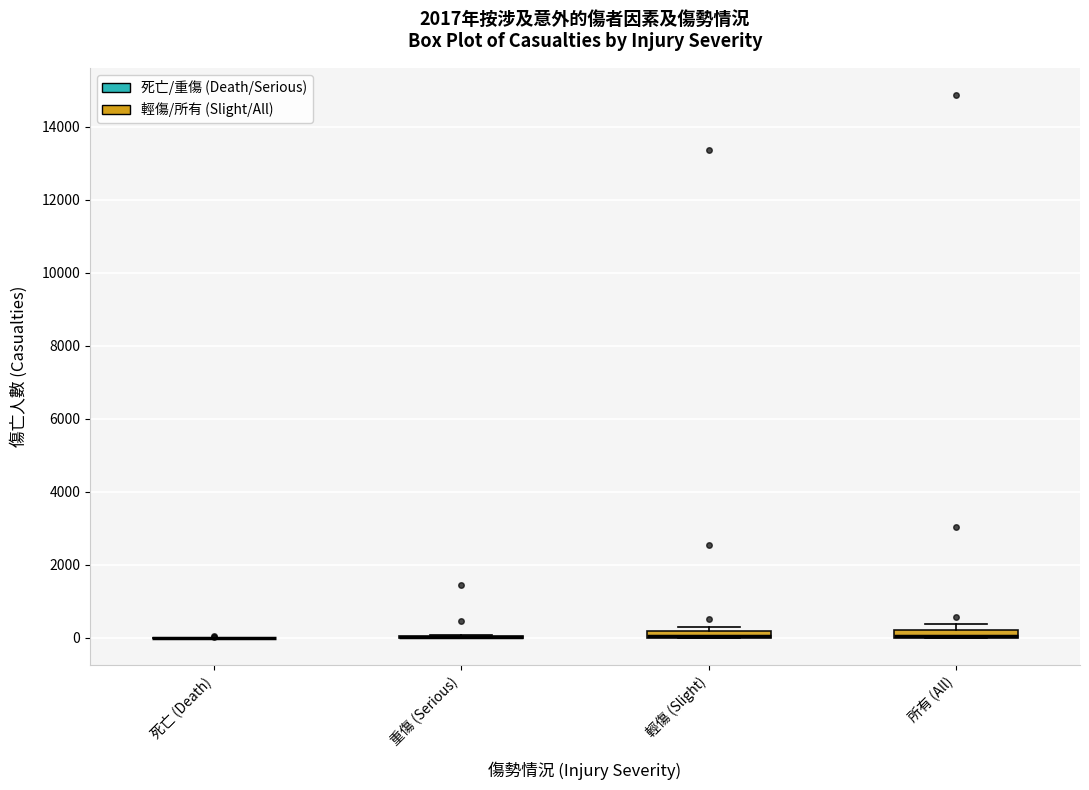

Where is the lower edge of the box for 所有 (All) on the y-axis? The values are not printed on the chart, so give them approximately, as read against the axis.

0